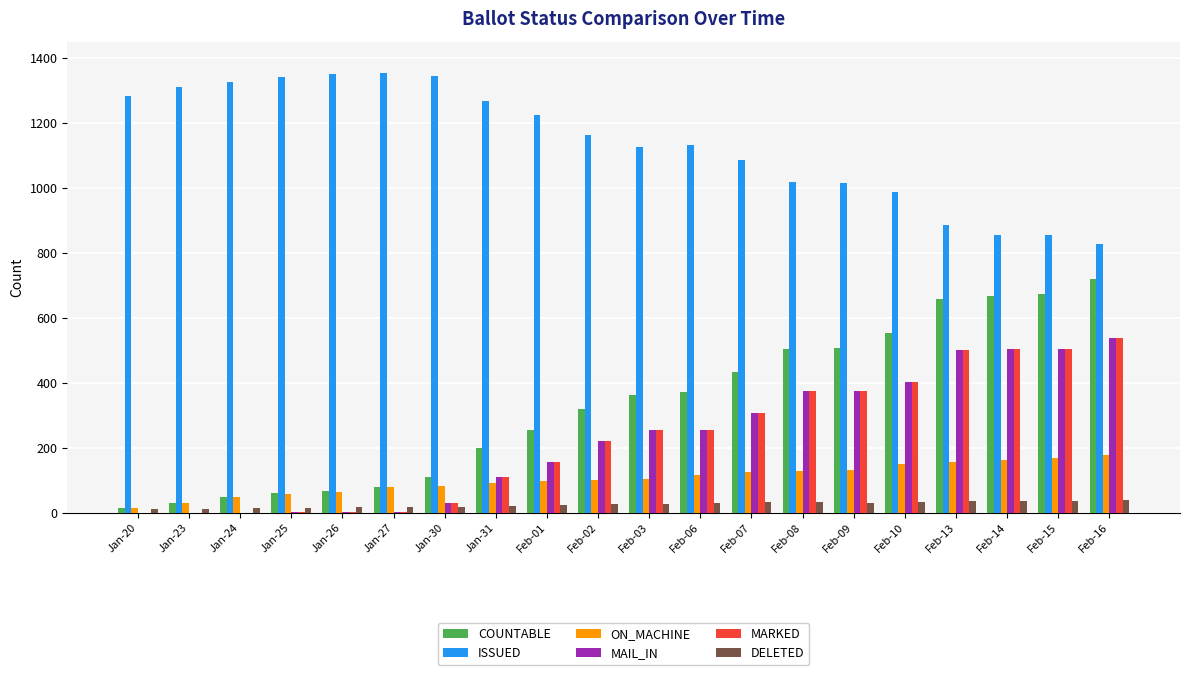

At which label does MARKED reach its peak?

Feb-16